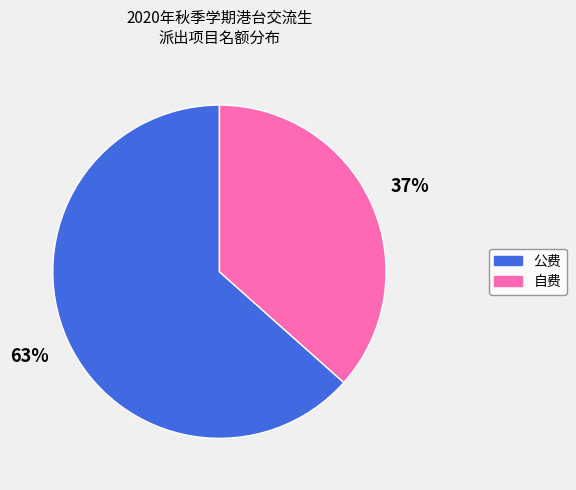

Is there a majority slice in this chart?

Yes